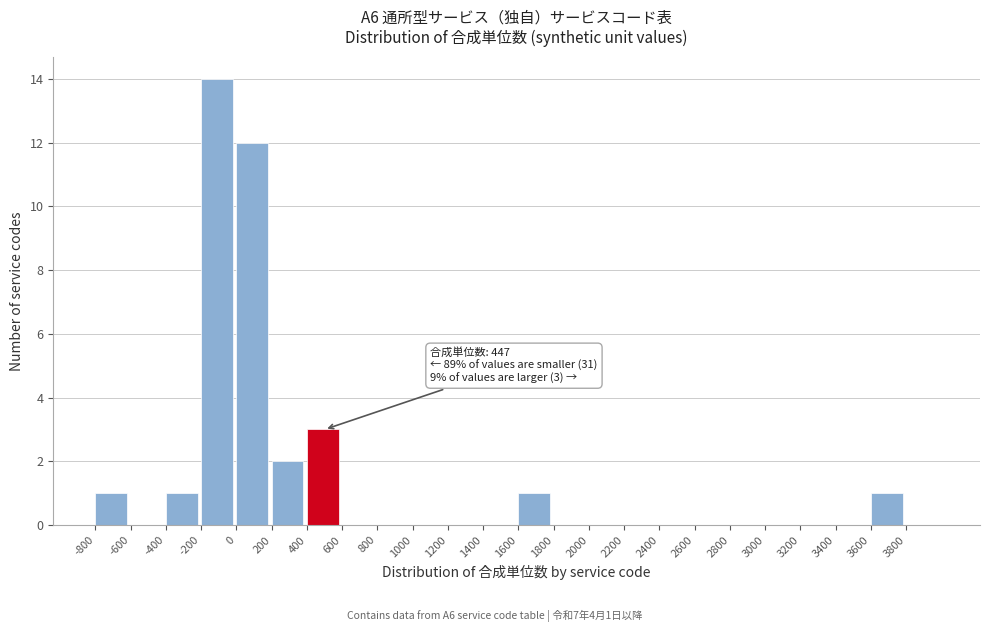

Over which range of the x-axis is the bar tallest?

-200 to 0